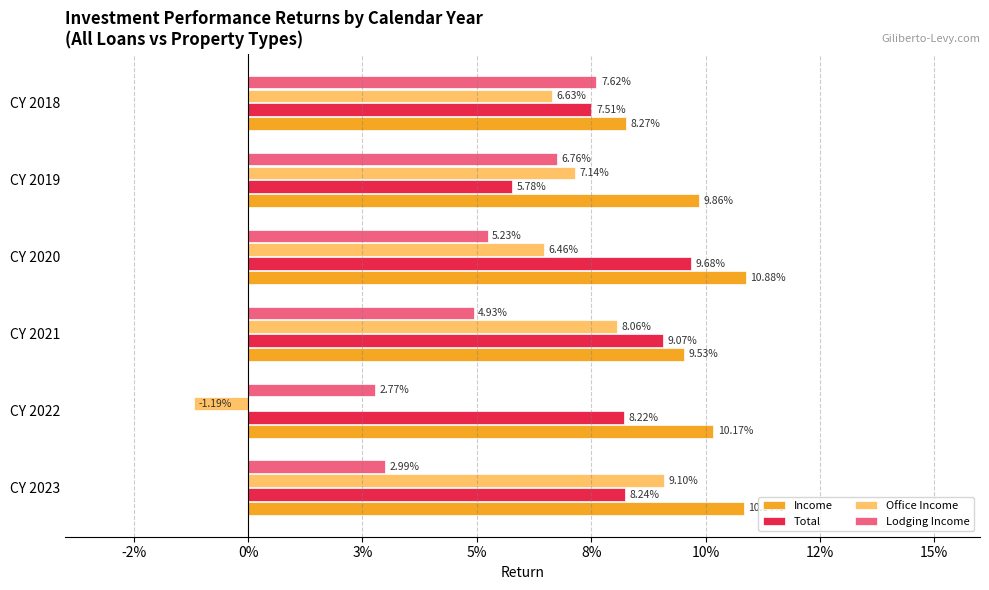

Rank the series by their average value, from lowest to highest.

Lodging Income, Office Income, Total, Income